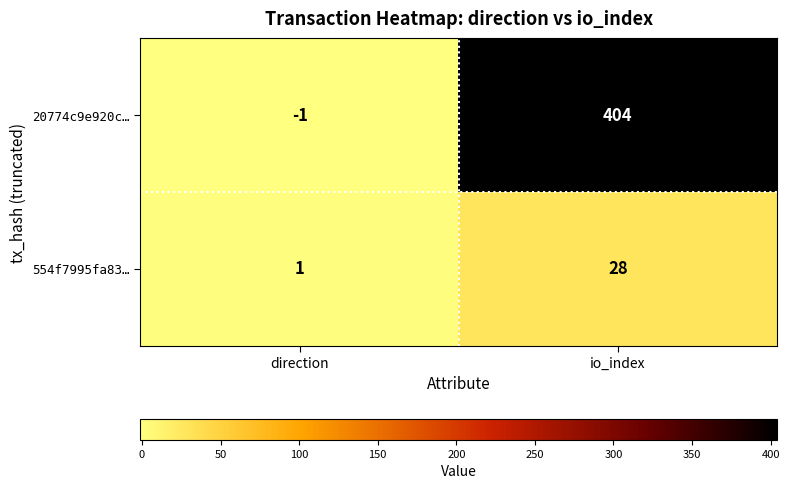

Which series has the largest total across all categories?

20774c9e920c…